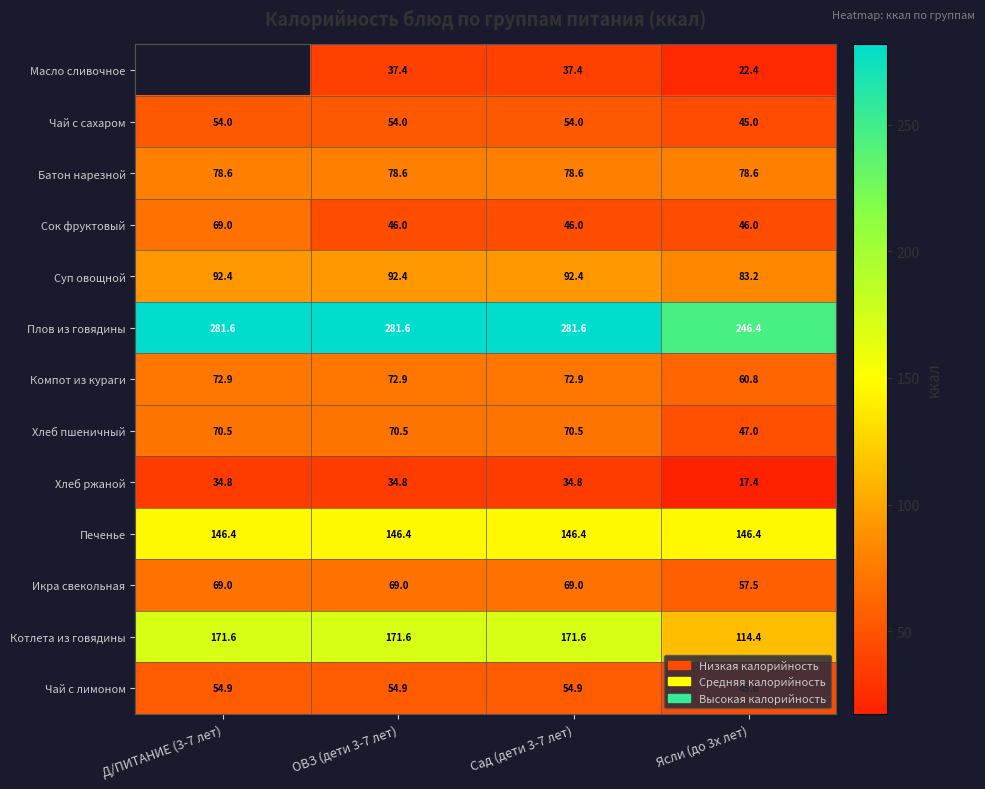

Between ОВЗ (дети 3-7 лет) and Ясли (до 3х лет), which series saw the biggest shift?

Котлета из говядины